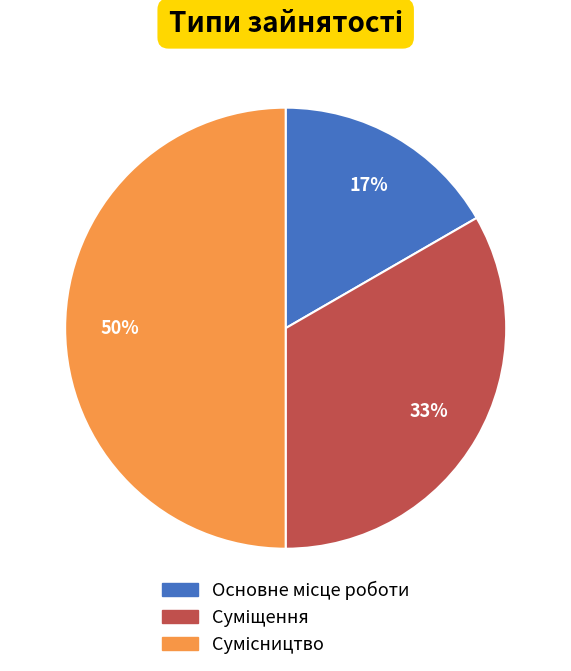

To the nearest percent, what is the average slice percentage?

33%